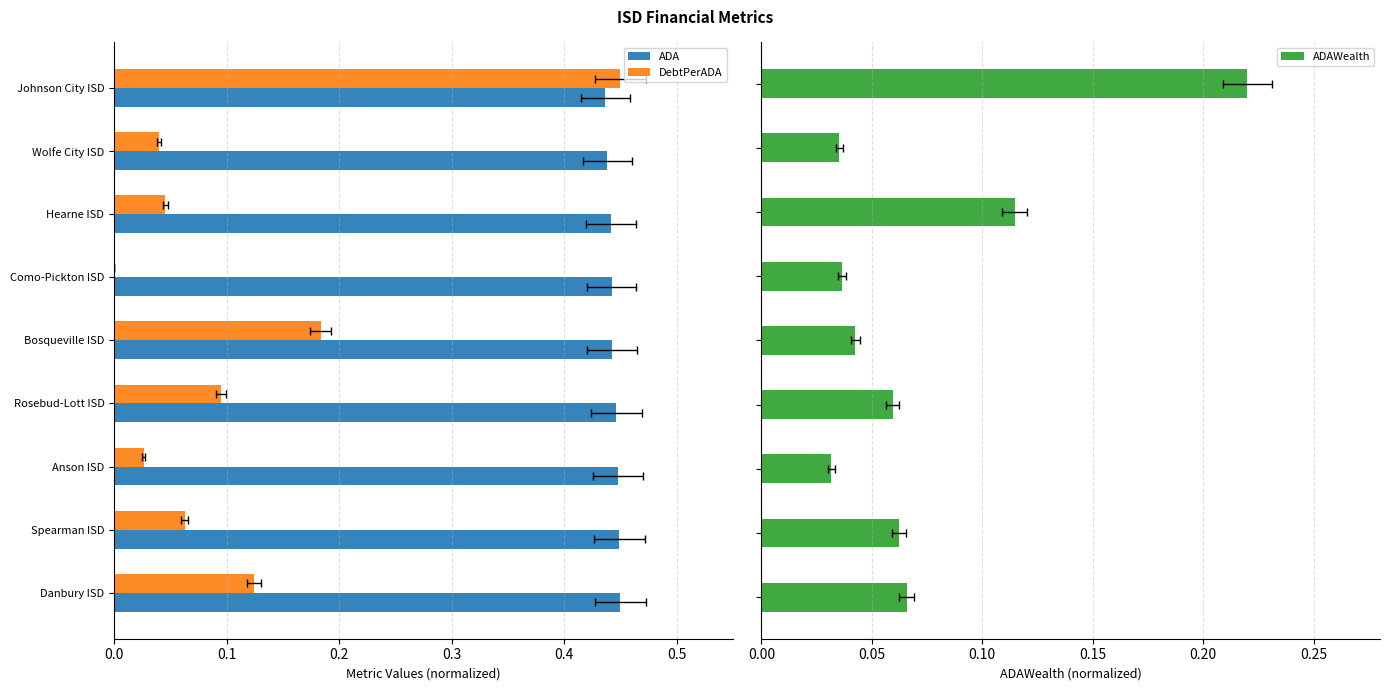

What is the difference between the DebtPerADA values at Johnson City ISD and Danbury ISD?

0.3